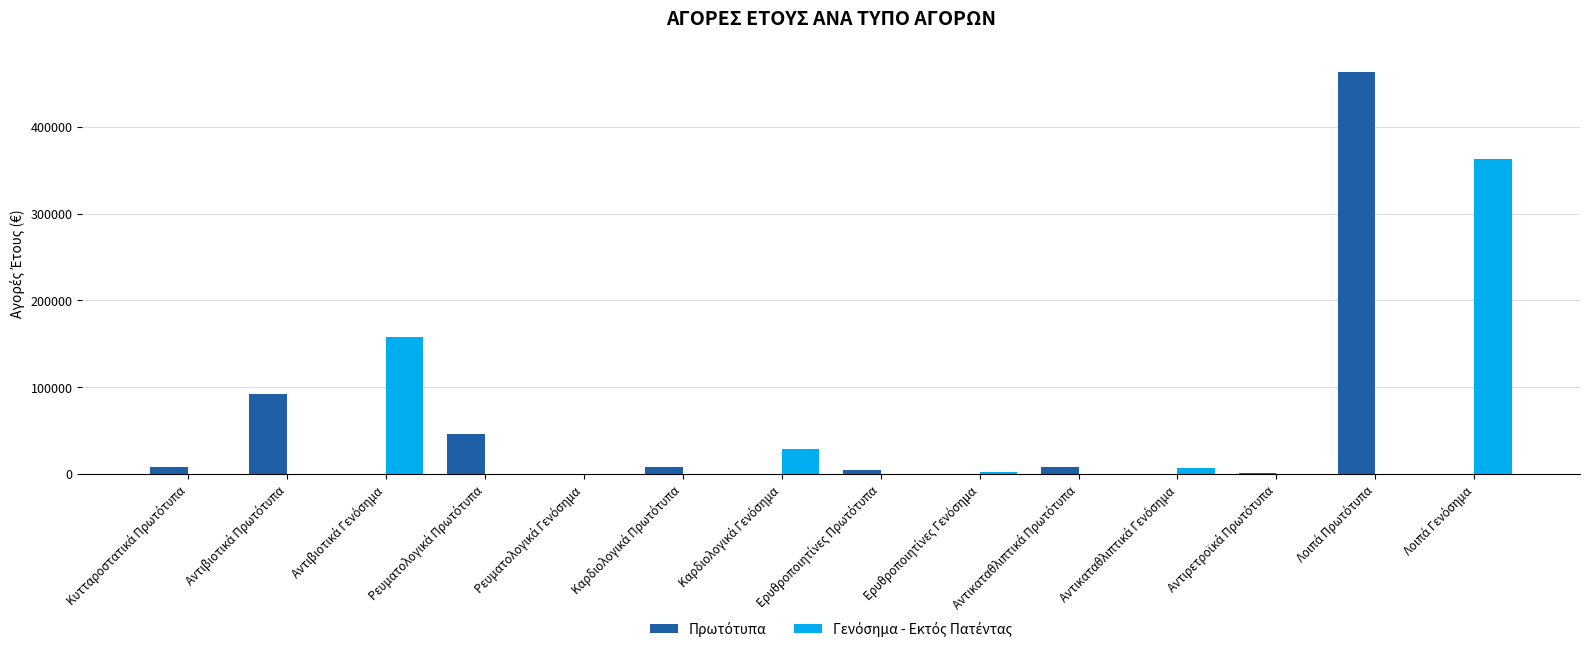

What is the maximum value shown in the chart?

462558.3